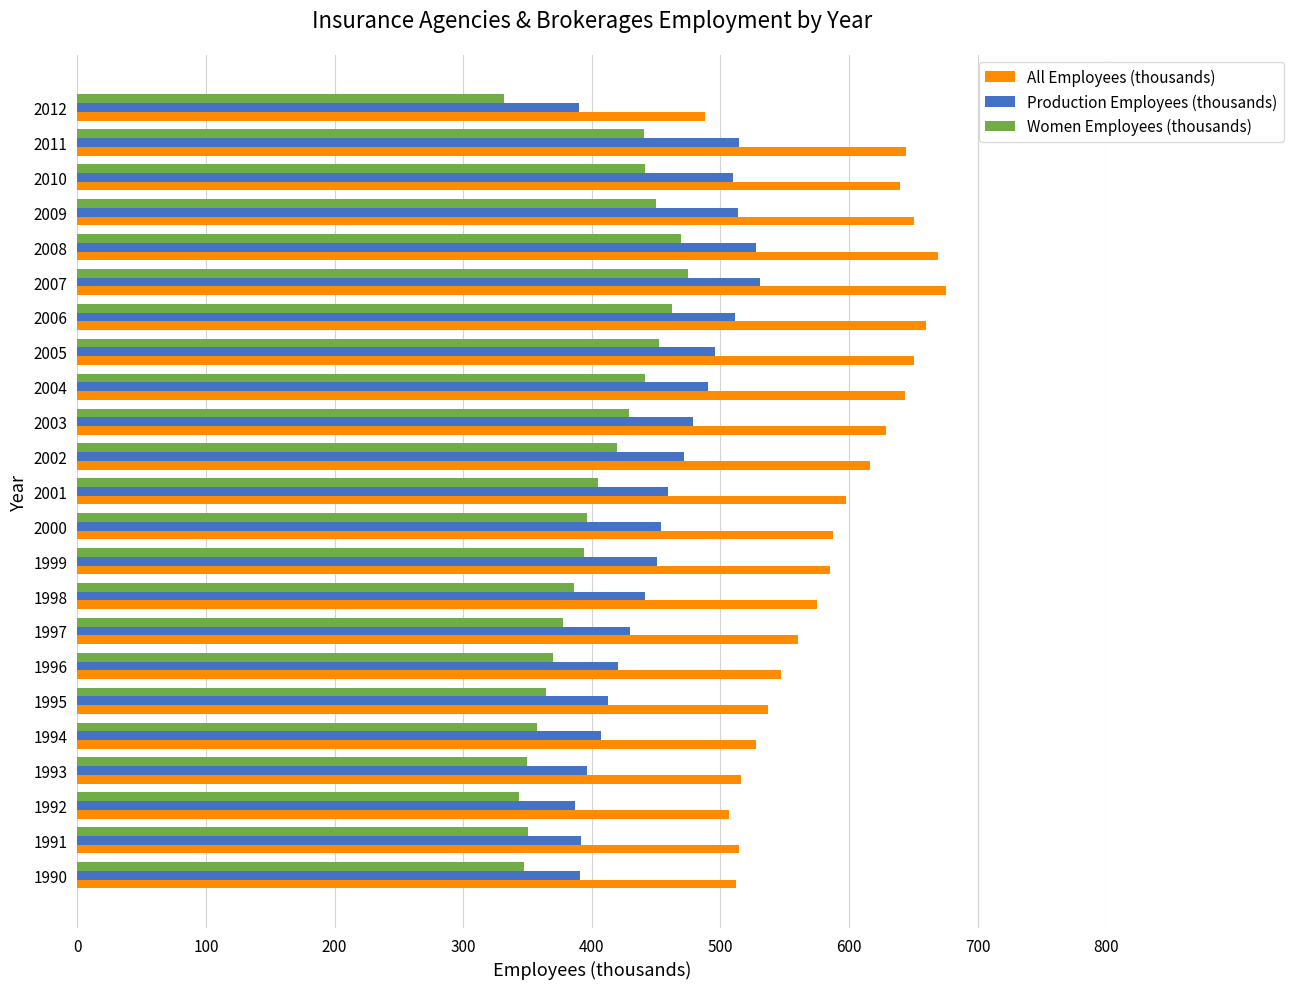

What is the greatest value displayed?

675.3